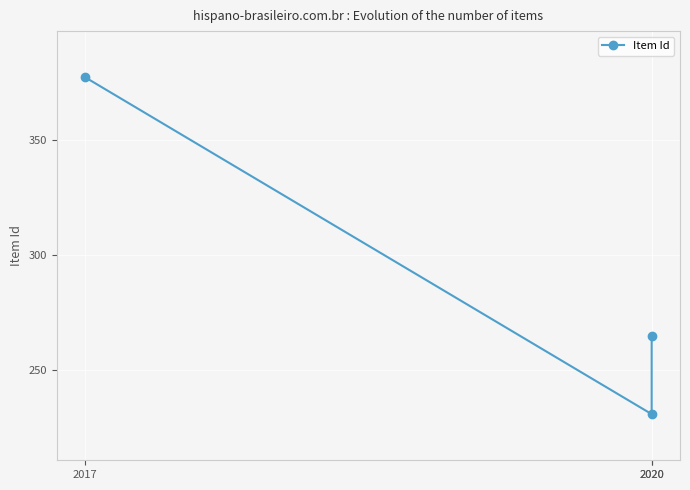

List the labels in order of value, largest first.

2017, 2020, 2020